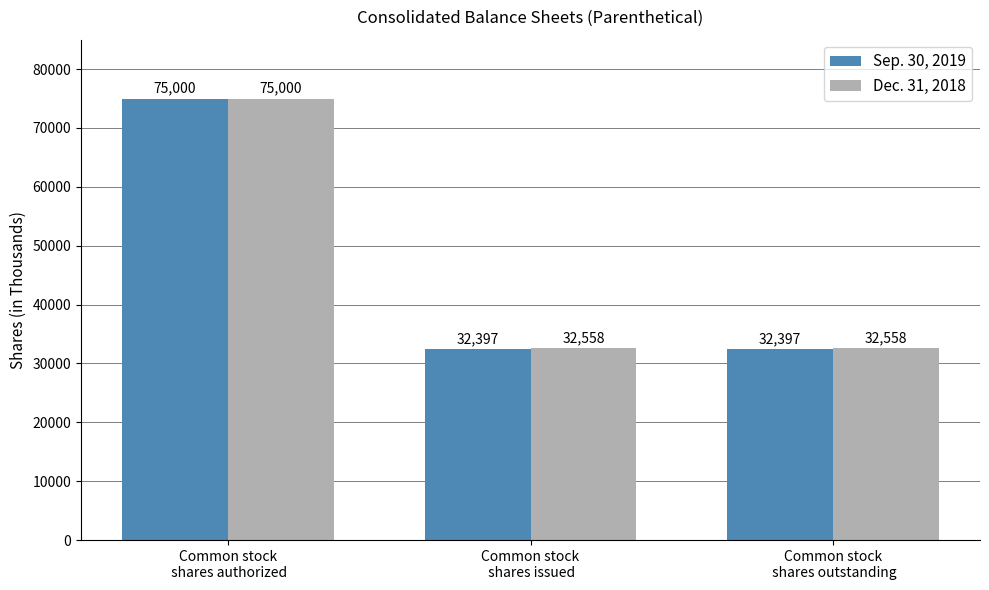

At which category is the sum across all series the highest?

Common stock
 shares authorized